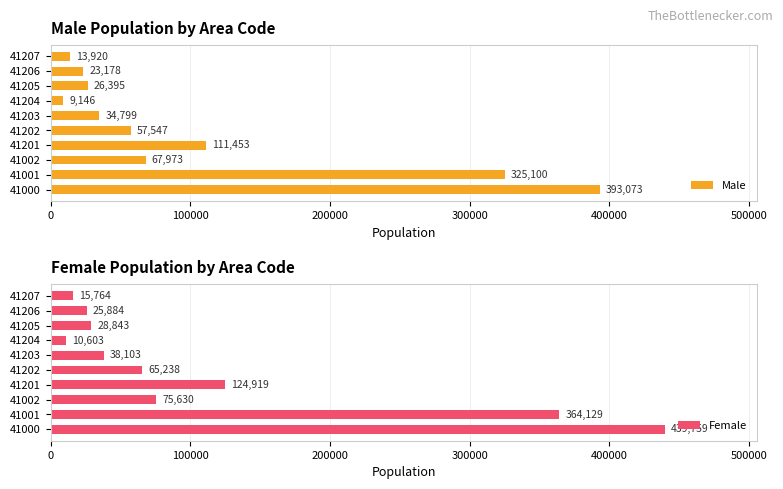

How many values in the Male series exceed 57547?

4